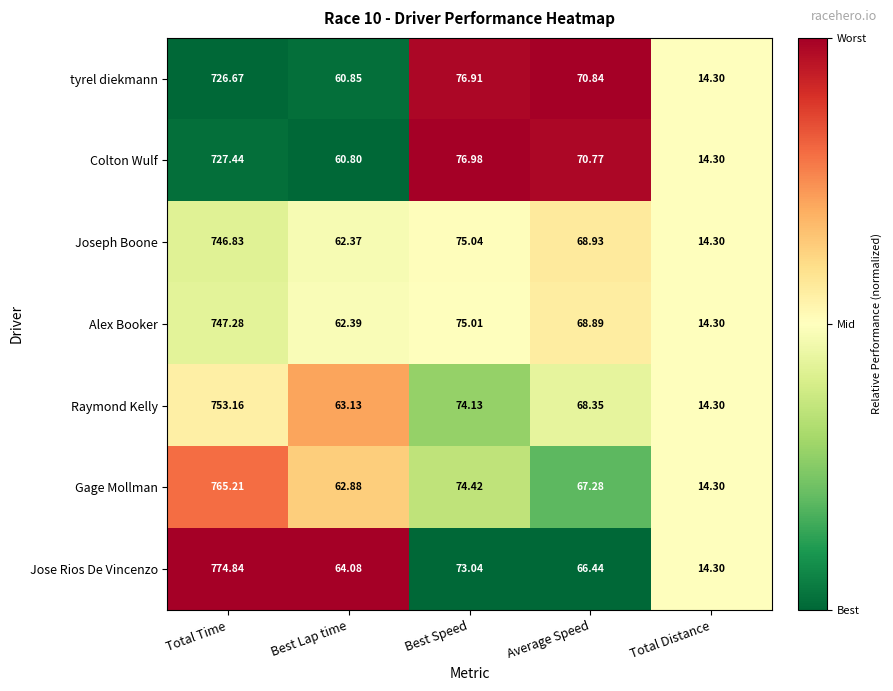

Where is Joseph Boone nearest to the value 380?

Best Speed